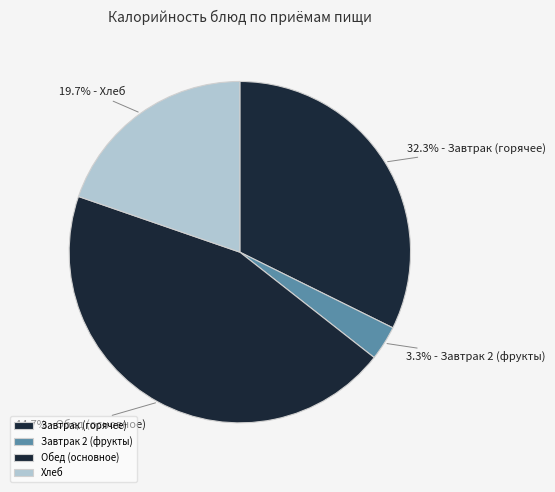

Count the number of slices in the pie.

4